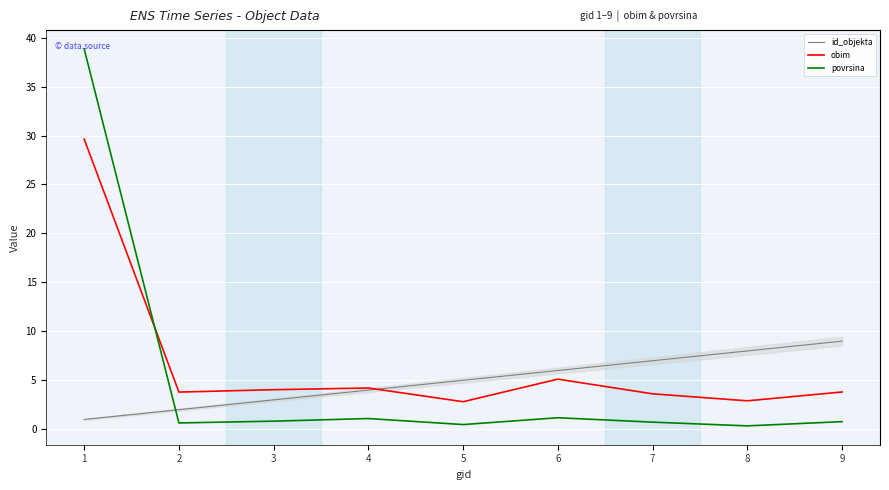

Which series has the widest spread of values?

povrsina